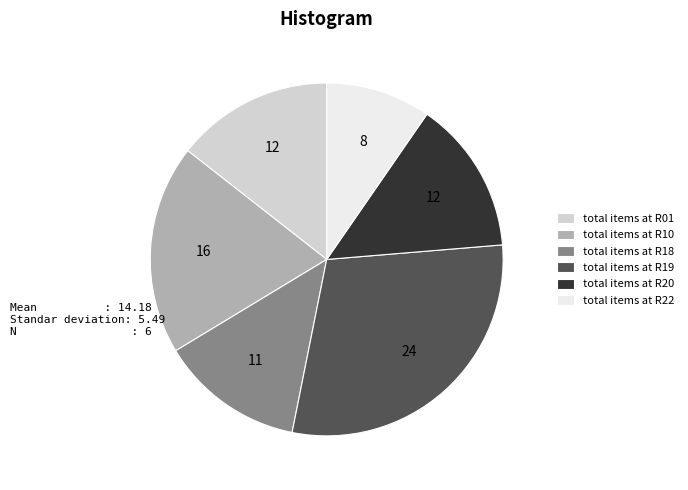

True or false: total items at R19 accounts for 38% of the total.

False